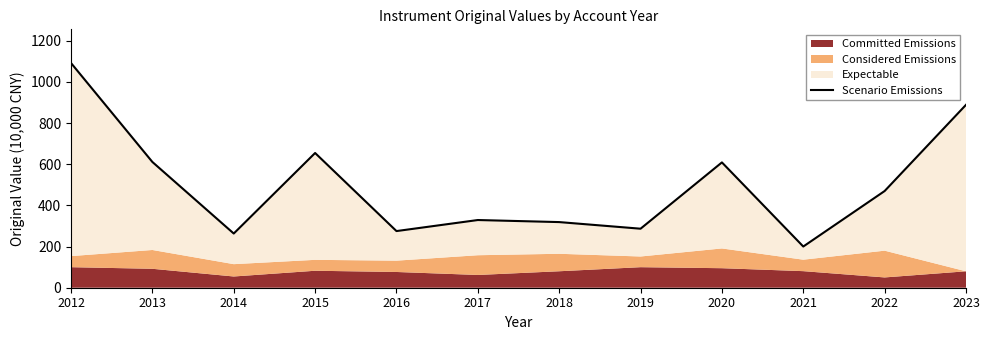

List the labels in order of value, largest first.

2012, 2023, 2015, 2013, 2020, 2022, 2017, 2018, 2019, 2016, 2014, 2021